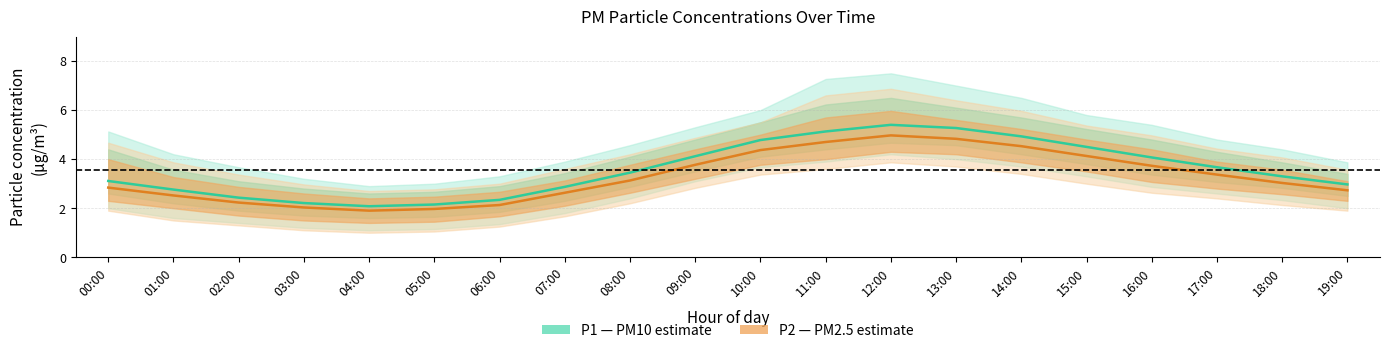

What value does the P2 (PM2.5) series have at 12:00?

5.0